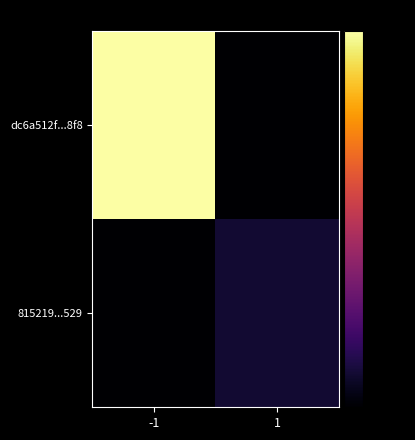

At which category does the chart reach its peak across all series?

-1